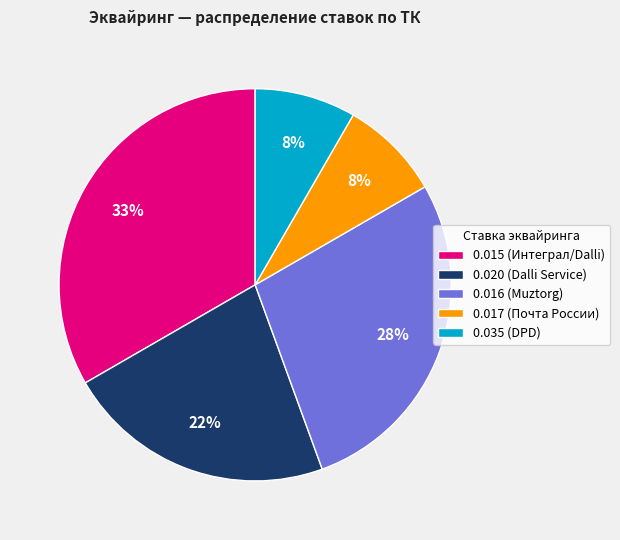

Is the sum of 0.020 (Dalli Service) and 0.017 (Почта России) greater than half?

No